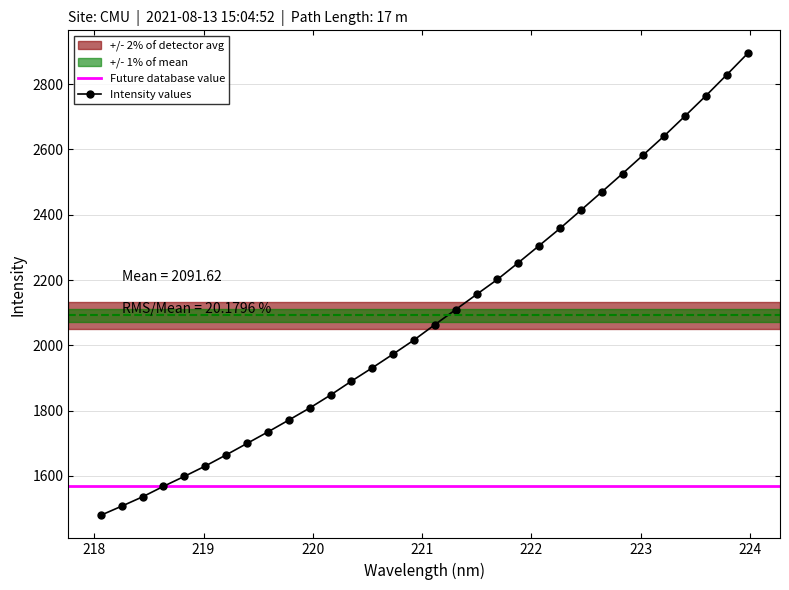

Rank the categories by value from lowest to highest.

218.0596, 218.2508, 218.442, 218.6332, 218.8244, 219.0156, 219.2067, 219.3979, 219.589, 219.7801, 219.9712, 220.1623, 220.3533, 220.5444, 220.7354, 220.9264, 221.1174, 221.3083, 221.4993, 221.6902, 221.8812, 222.0721, 222.263, 222.4538, 222.6447, 222.8355, 223.0264, 223.2172, 223.408, 223.5987, 223.7895, 223.9802